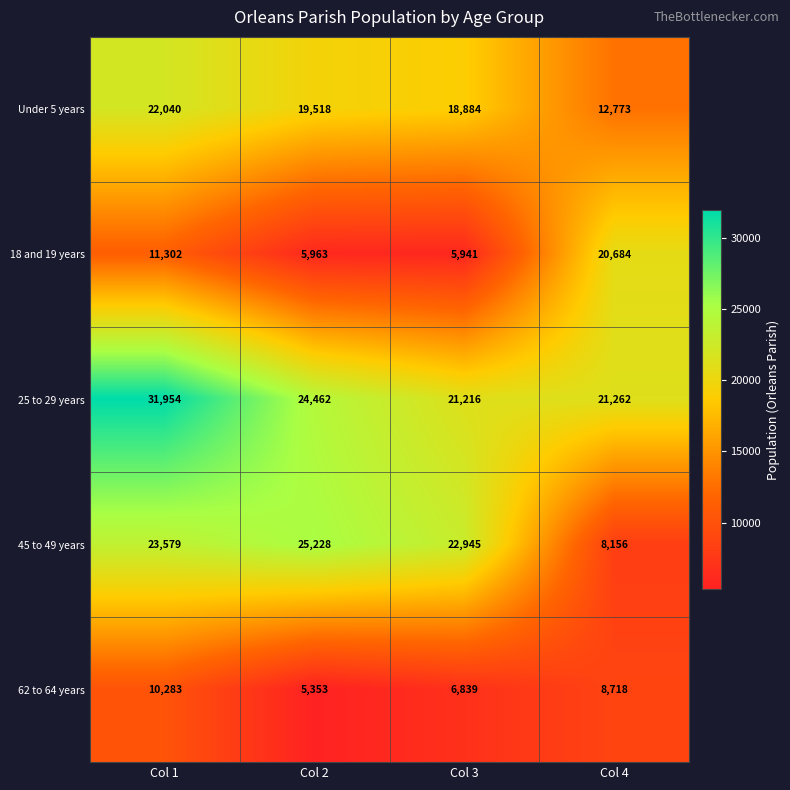

Which series changed the most between Col 1 and Col 2?

25 to 29 years